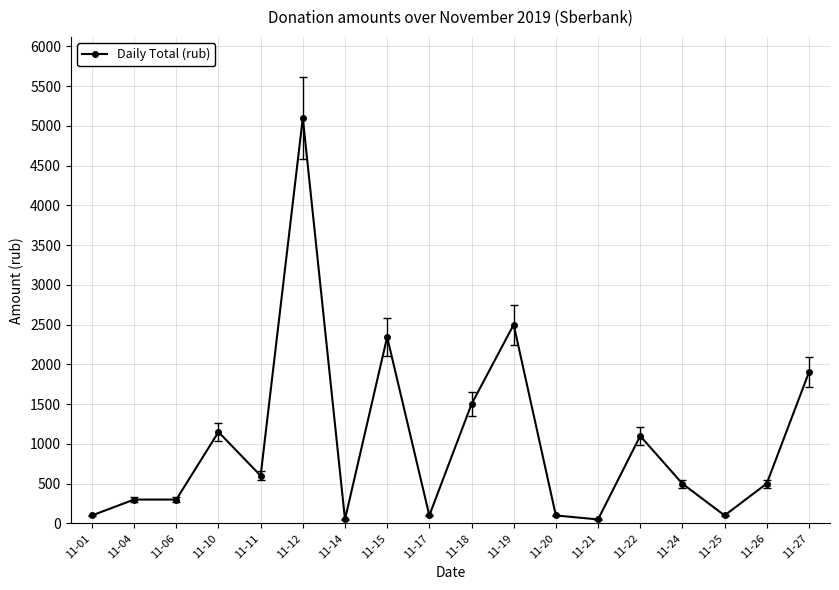

At which label is the value closest to 2575?

11-19